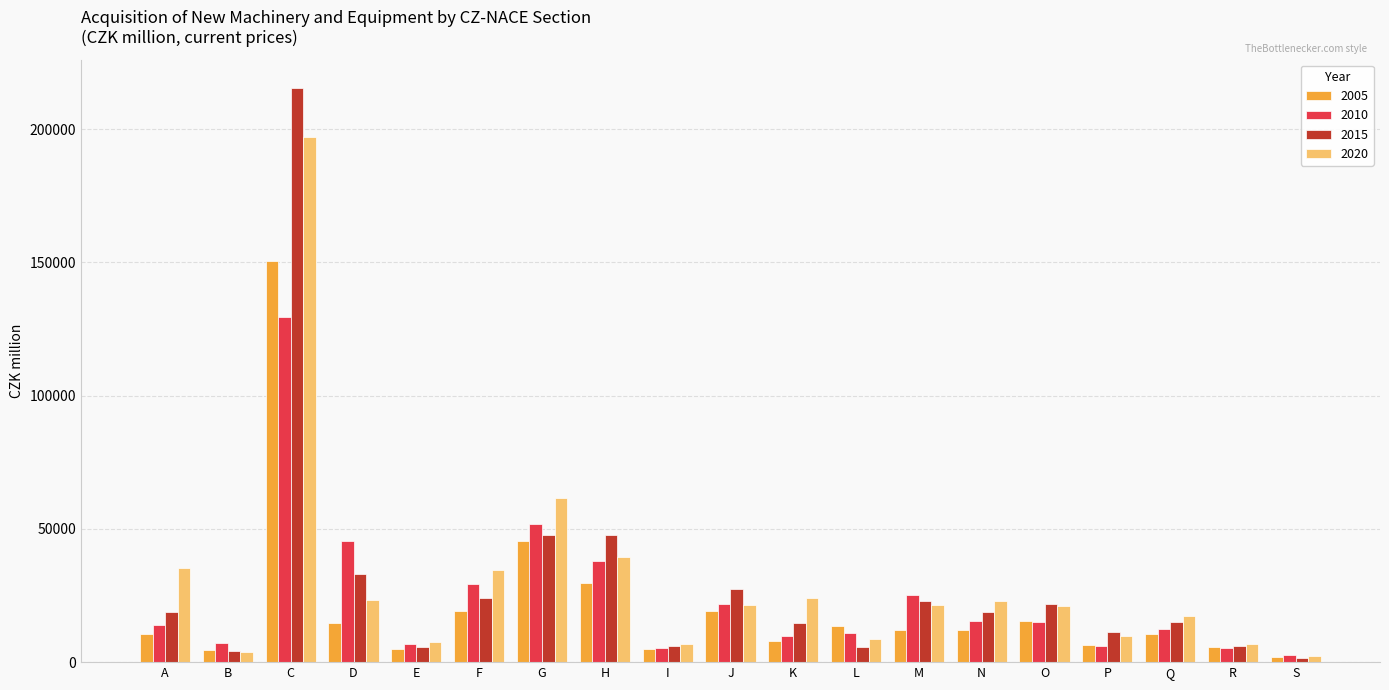

What is the difference between the maximum and second lowest values in the 2010 series?

124183